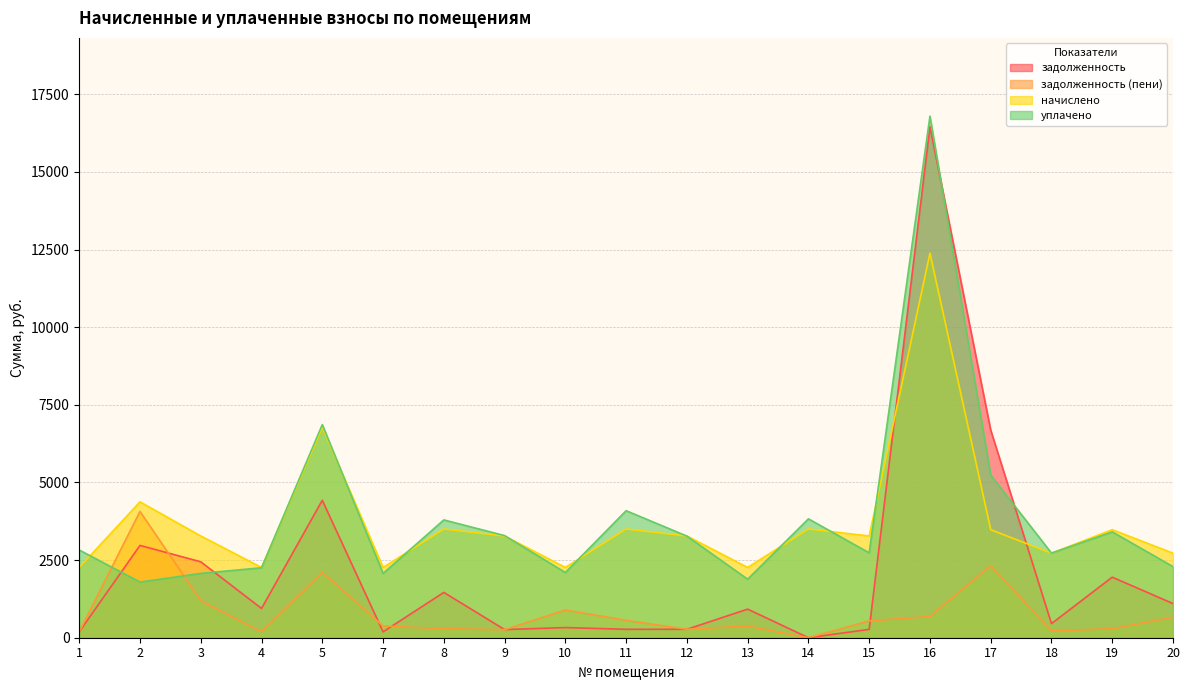

At which category is the sum across all series the highest?

16